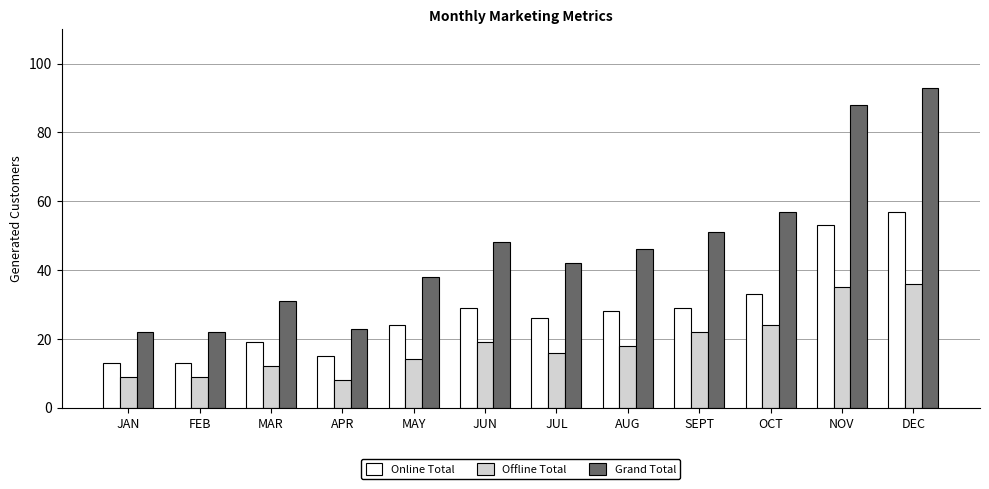

Rank the series at JAN from lowest to highest value.

Offline Total, Online Total, Grand Total